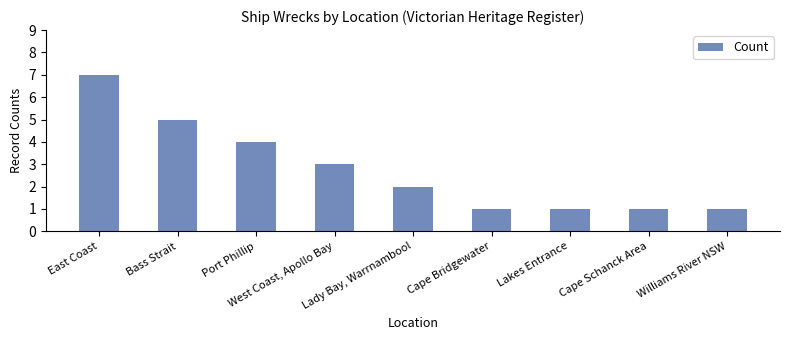

Reading left to right, what are all the values shown in this chart?

East Coast=7	Bass Strait=5	Port Phillip=4	West Coast, Apollo Bay=3	Lady Bay, Warrnambool=2	Cape Bridgewater=1	Lakes Entrance=1	Cape Schanck Area=1	Williams River NSW=1